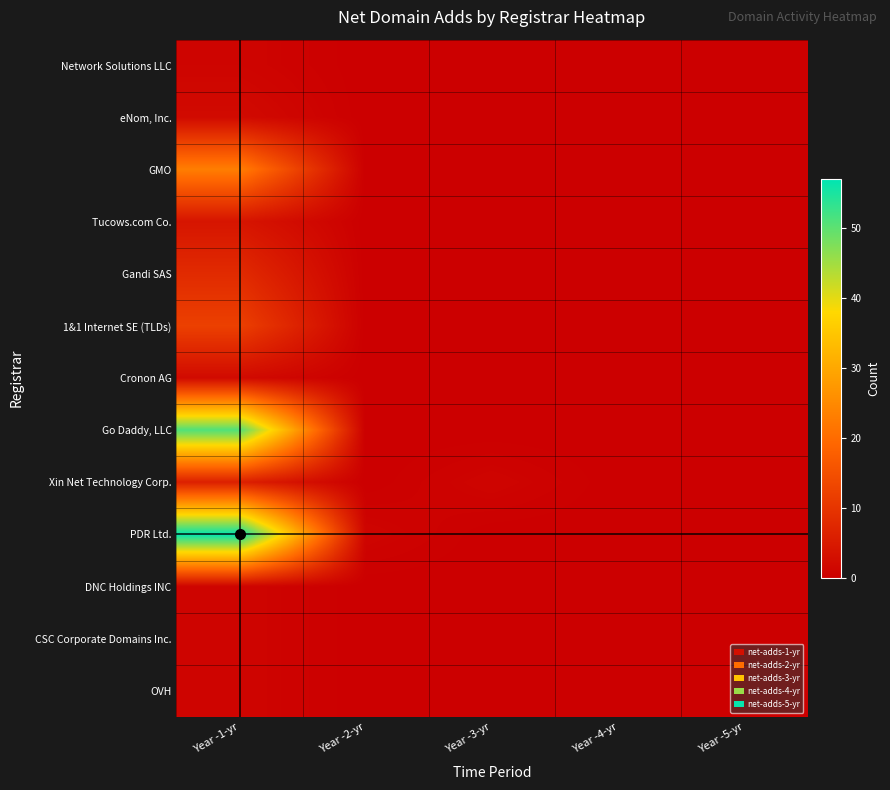

Reading left to right, transcribe all the data shown in this chart.

Network Solutions LLC: Year -1-yr=1	Year -2-yr=0	Year -3-yr=0	Year -4-yr=0	Year -5-yr=0
eNom, Inc.: Year -1-yr=2	Year -2-yr=0	Year -3-yr=0	Year -4-yr=0	Year -5-yr=0
GMO: Year -1-yr=23	Year -2-yr=0	Year -3-yr=0	Year -4-yr=0	Year -5-yr=0
Tucows.com Co.: Year -1-yr=4	Year -2-yr=0	Year -3-yr=0	Year -4-yr=0	Year -5-yr=0
Gandi SAS: Year -1-yr=8	Year -2-yr=0	Year -3-yr=0	Year -4-yr=0	Year -5-yr=0
1&1 Internet SE (TLDs): Year -1-yr=12	Year -2-yr=0	Year -3-yr=0	Year -4-yr=0	Year -5-yr=0
Cronon AG: Year -1-yr=2	Year -2-yr=0	Year -3-yr=0	Year -4-yr=0	Year -5-yr=0
Go Daddy, LLC: Year -1-yr=51	Year -2-yr=0	Year -3-yr=0	Year -4-yr=0	Year -5-yr=0
Xin Net Technology Corp.: Year -1-yr=6	Year -2-yr=0	Year -3-yr=1	Year -4-yr=0	Year -5-yr=0
PDR Ltd.: Year -1-yr=57	Year -2-yr=1	Year -3-yr=0	Year -4-yr=0	Year -5-yr=0
DNC Holdings INC: Year -1-yr=1	Year -2-yr=0	Year -3-yr=0	Year -4-yr=0	Year -5-yr=0
CSC Corporate Domains Inc.: Year -1-yr=1	Year -2-yr=0	Year -3-yr=0	Year -4-yr=0	Year -5-yr=0
OVH: Year -1-yr=1	Year -2-yr=0	Year -3-yr=0	Year -4-yr=0	Year -5-yr=0